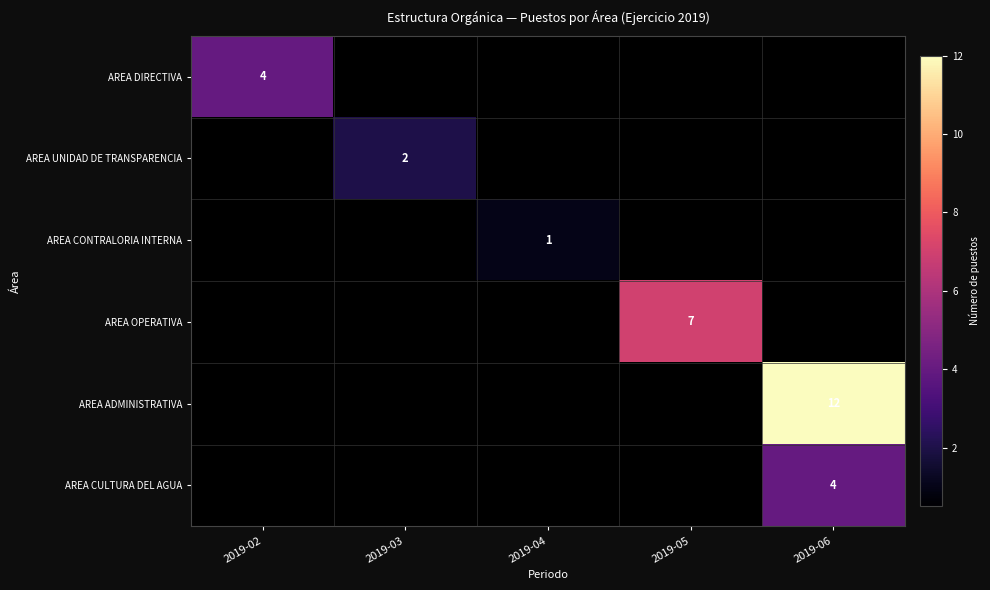

Is the value of AREA OPERATIVA at 2019-05 greater than the value of AREA DIRECTIVA at 2019-02?

Yes